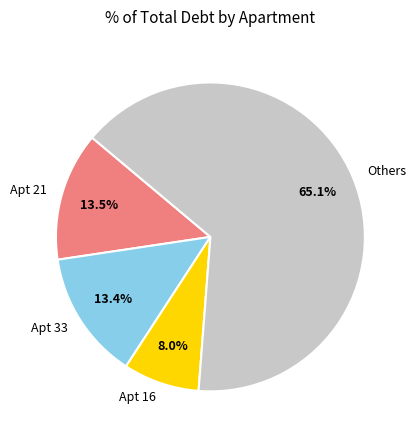

Combined, do Others and Apt 33 account for over 50%?

Yes